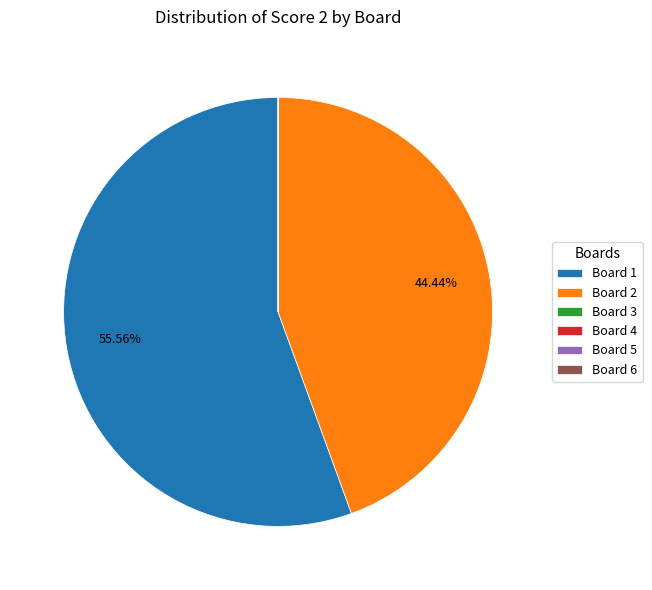

Is Board 2 the majority of the pie?

No